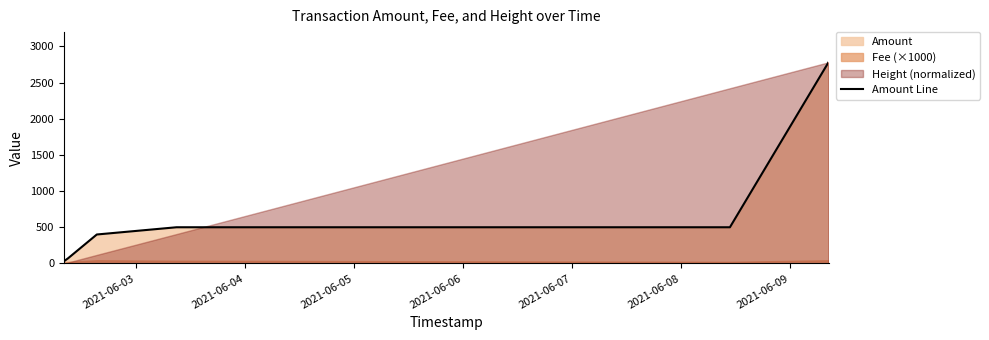

What is the difference between the maximum and second lowest values?

2709